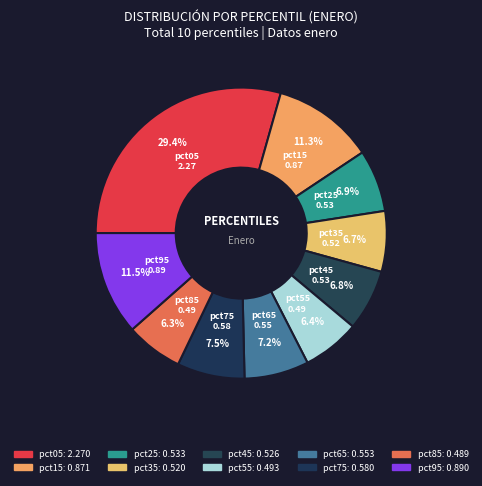

Which slice is the largest?

pct05